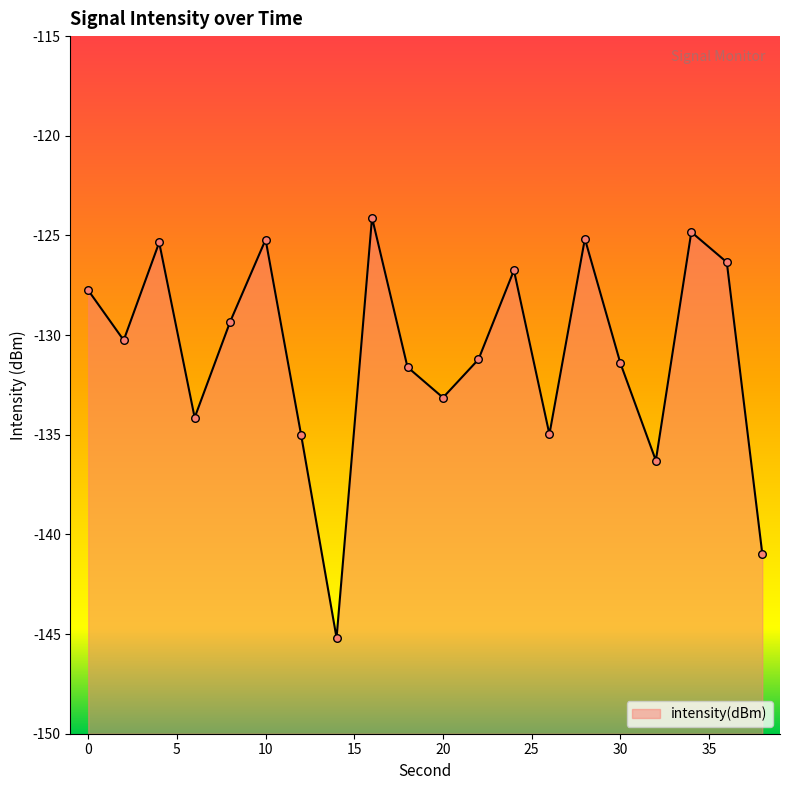

What is the change in value from 12 to 28?

+9.8